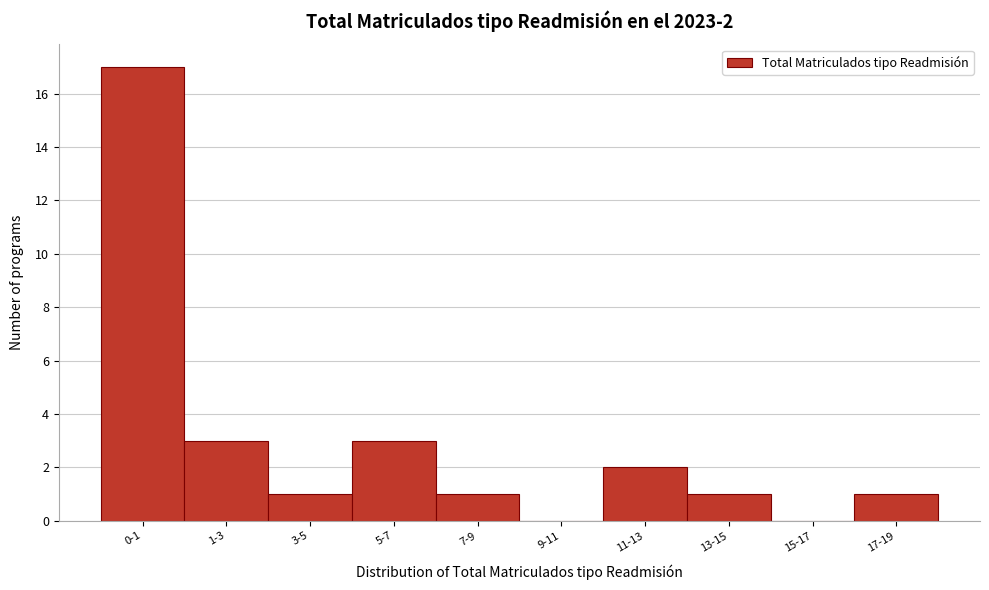

Reading left to right, what are all the values shown in this chart?

0-1=17	1-3=3	3-5=1	5-7=3	7-9=1	9-11=0	11-13=2	13-15=1	15-17=0	17-19=1